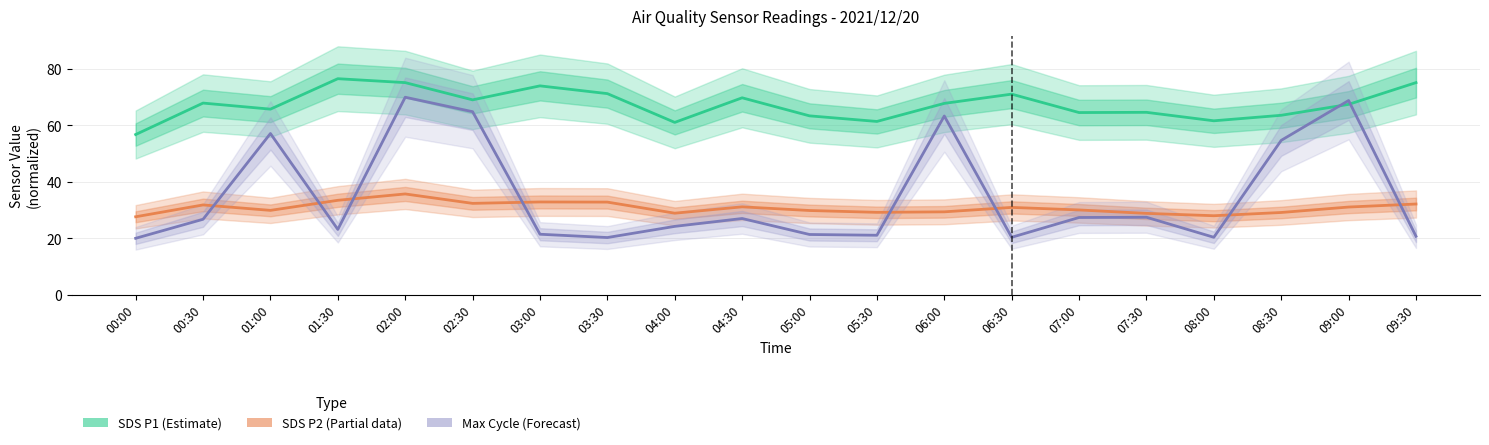

At which category is the sum across all series the highest?

02:00